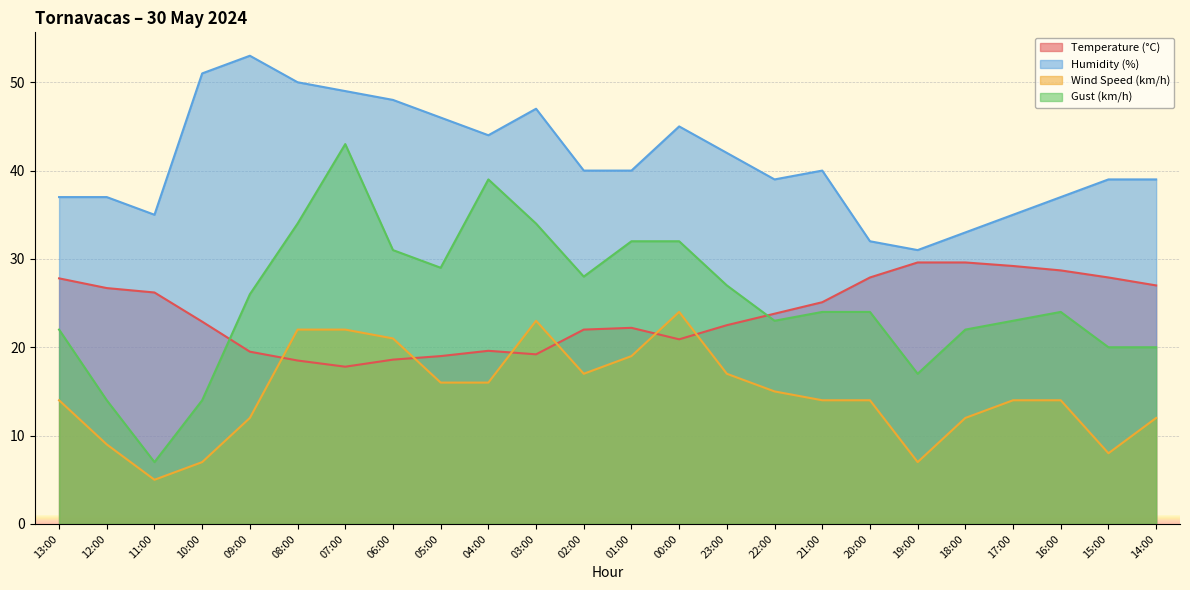

At how many categories does at least one series exceed 31?

23